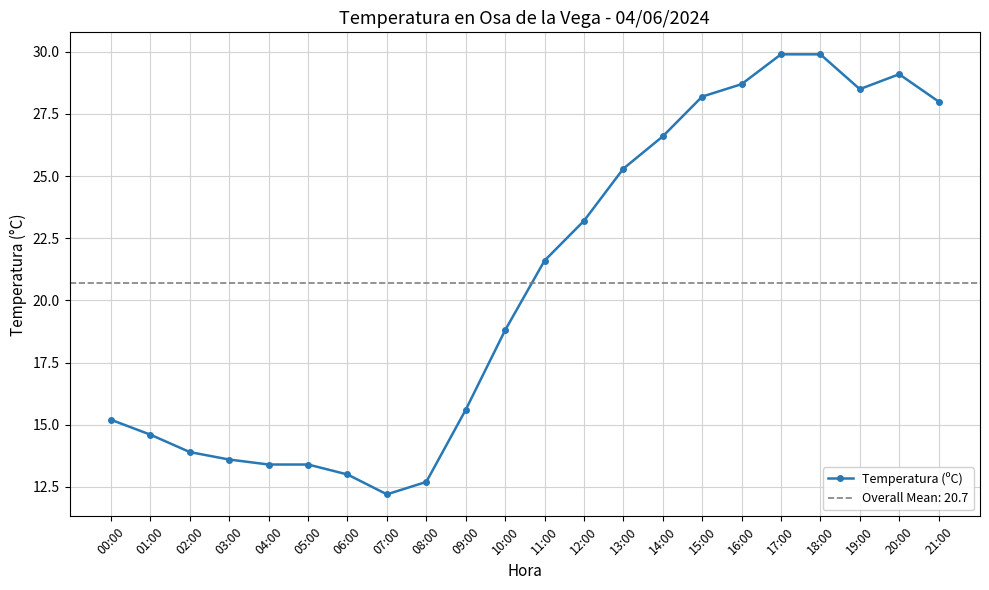

Reading right to left, transcribe all the data shown in this chart.

28.0	29.1	28.5	29.9	29.9	28.7	28.2	26.6	25.3	23.2	21.6	18.8	15.6	12.7	12.2	13.0	13.4	13.4	13.6	13.9	14.6	15.2